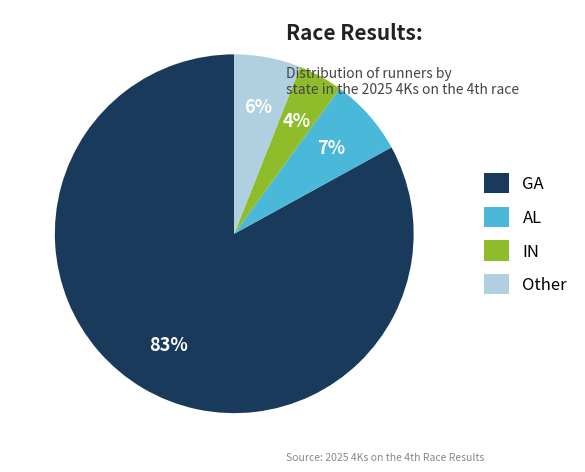

The GA slice represents 97% of the pie. True or false?

False